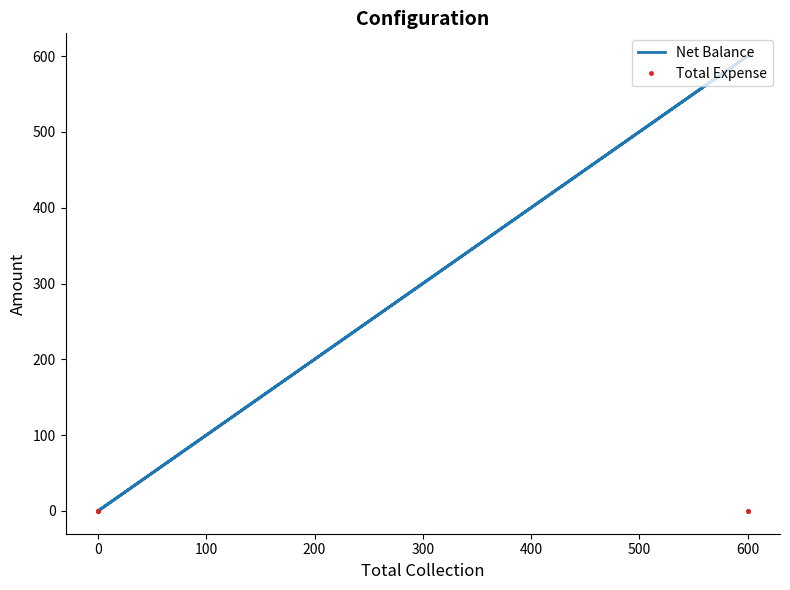

Reading left to right, list all the values displayed in this chart.

Net Balance: 0	0	0	600	0	600
Total Expense: 0	0	0	0	0	0